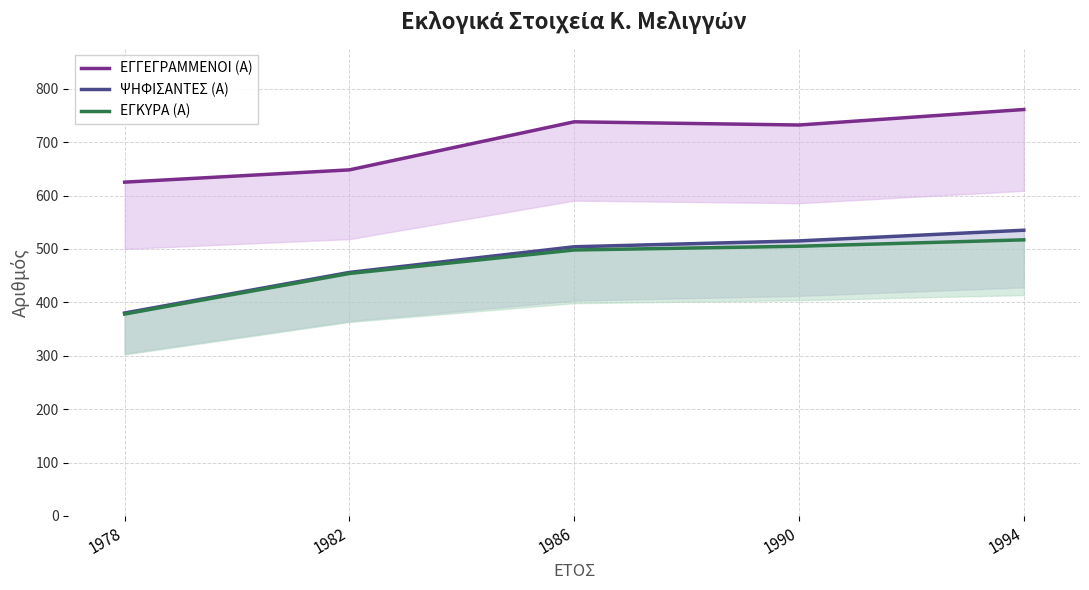

What is the value of the ΨΗΦΙΣΑΝΤΕΣ (Α) point at the 1st from the left?

380